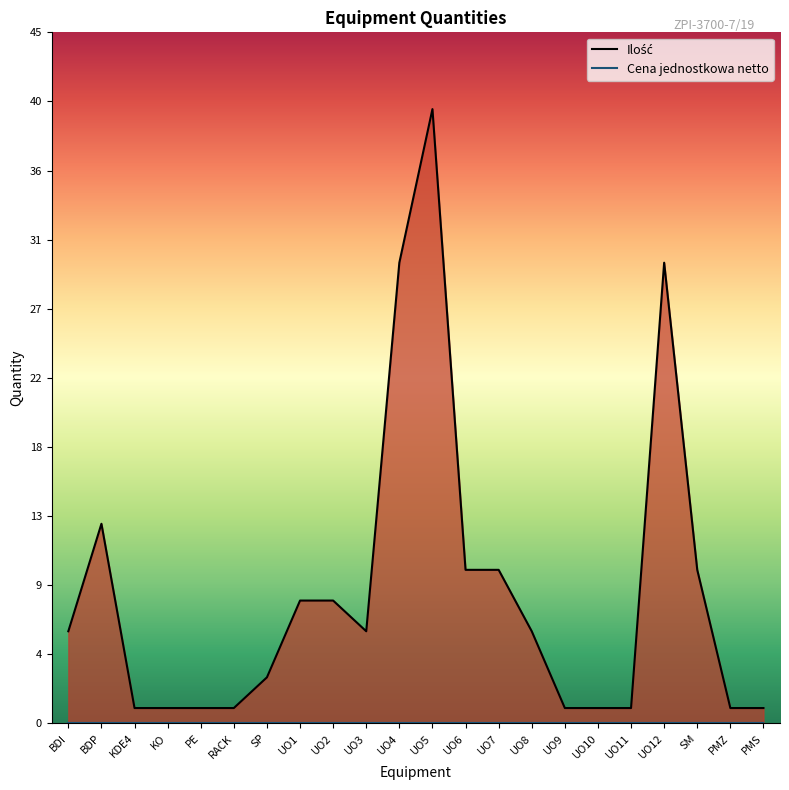

What is the value of the 15th point from the left?

6